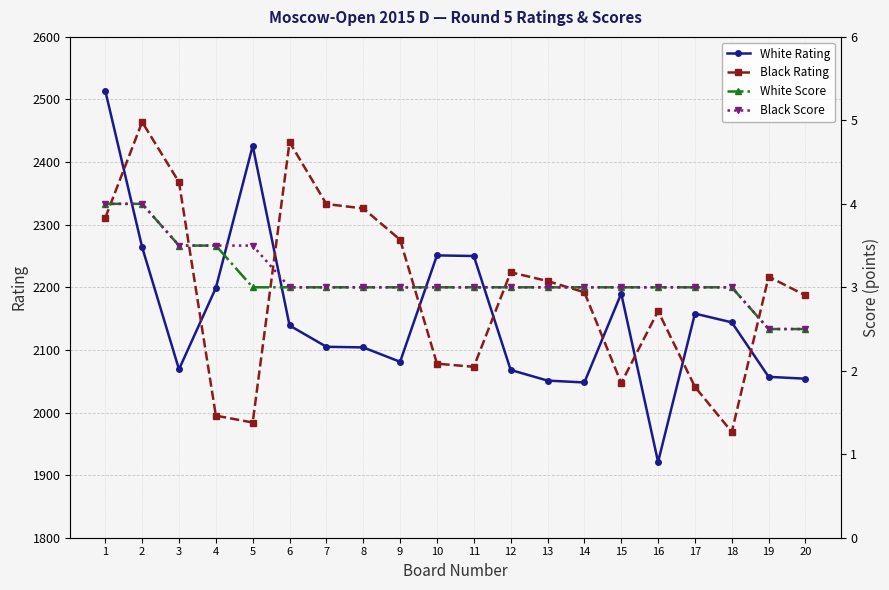

At which label does Black Rating first exceed 2210?

1